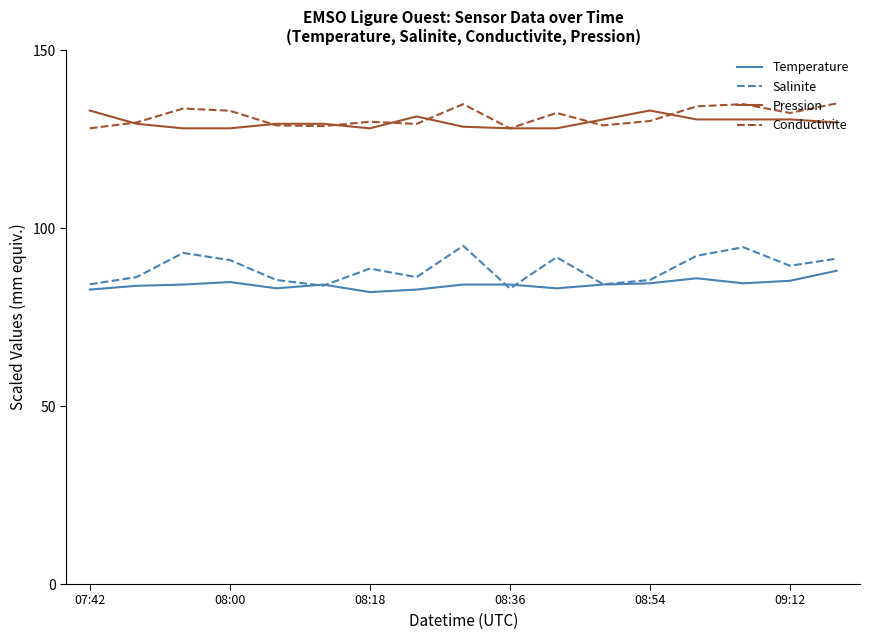

What is the maximum value shown in the chart?

135.0